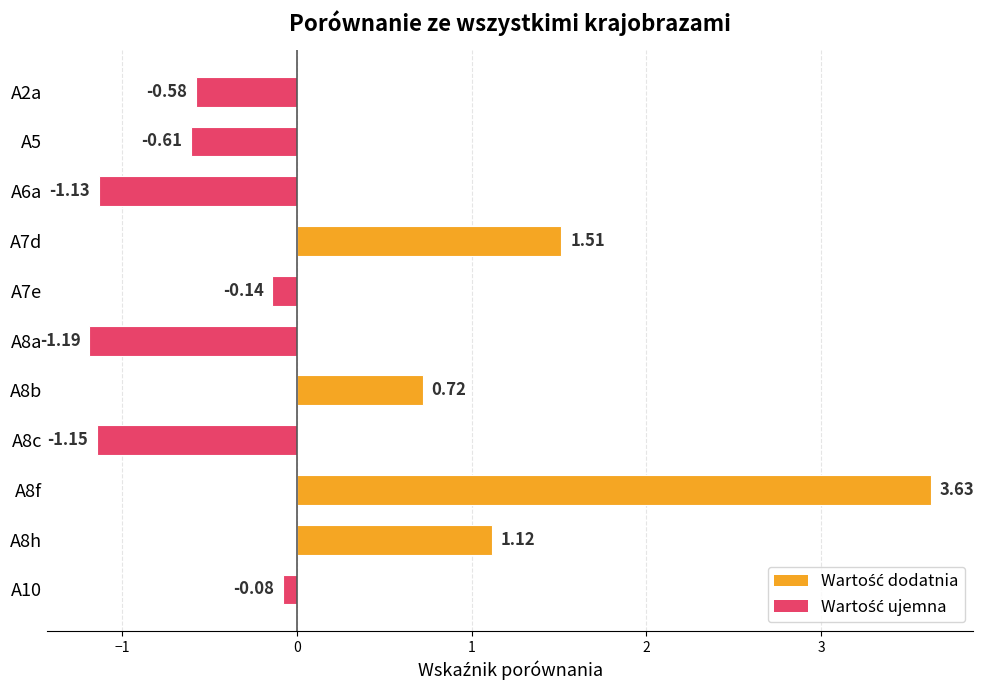

Between A7e and A8a, which is larger?

A7e